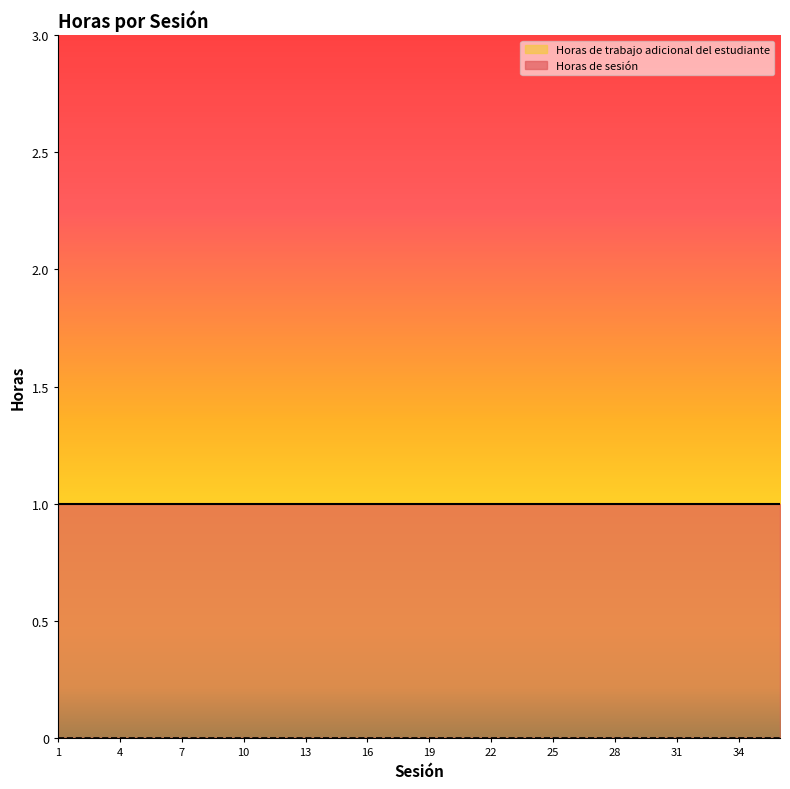

What are all the series names shown in the legend?

Horas de sesión, Horas de trabajo adicional del estudiante